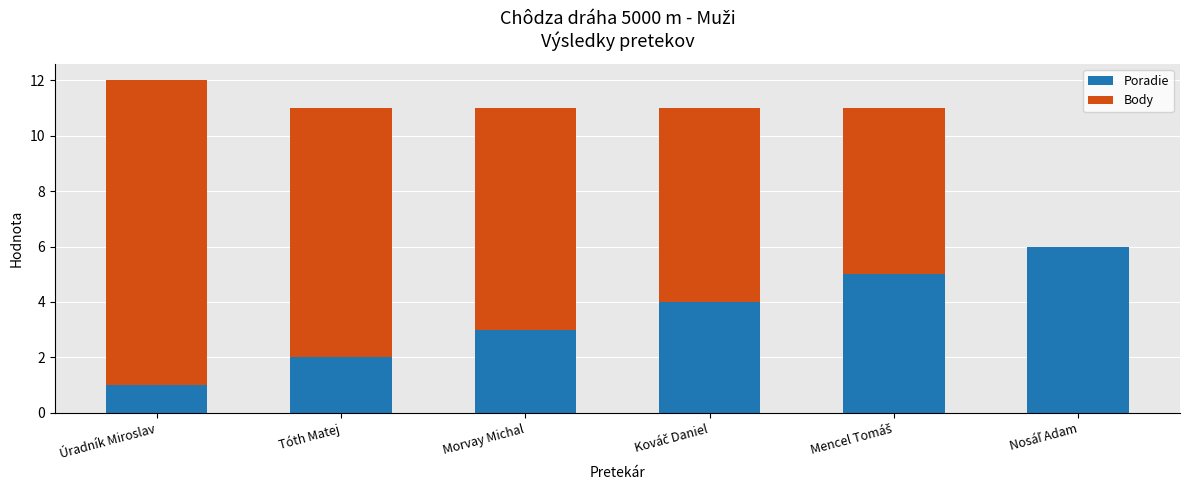

At which category is the sum across all series the highest?

Úradník Miroslav